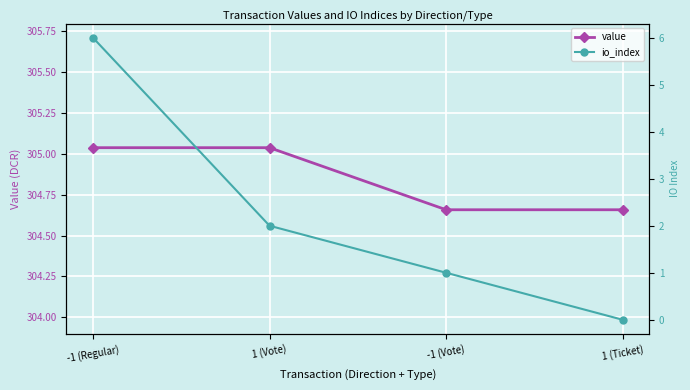

How many data points in value are above 305?

2